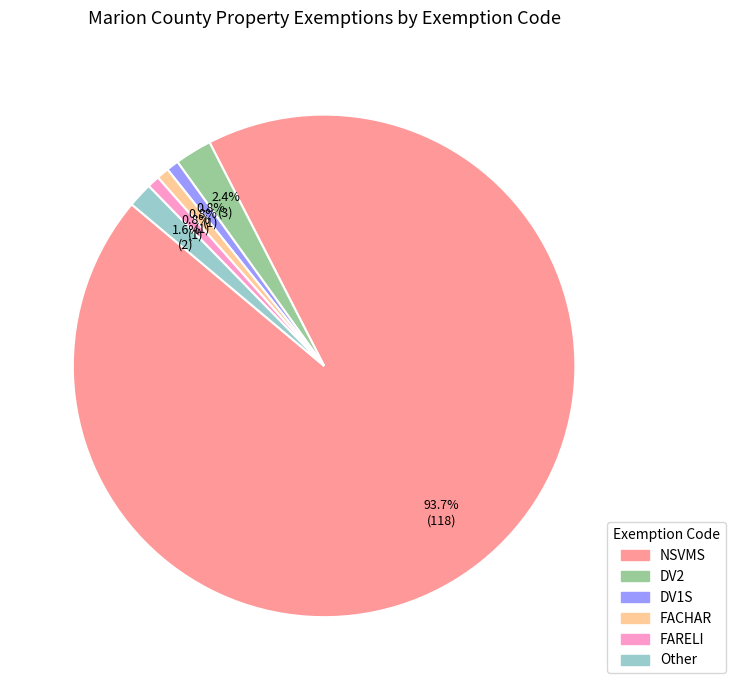

To the nearest percent, what portion does NSVMS represent?

94%